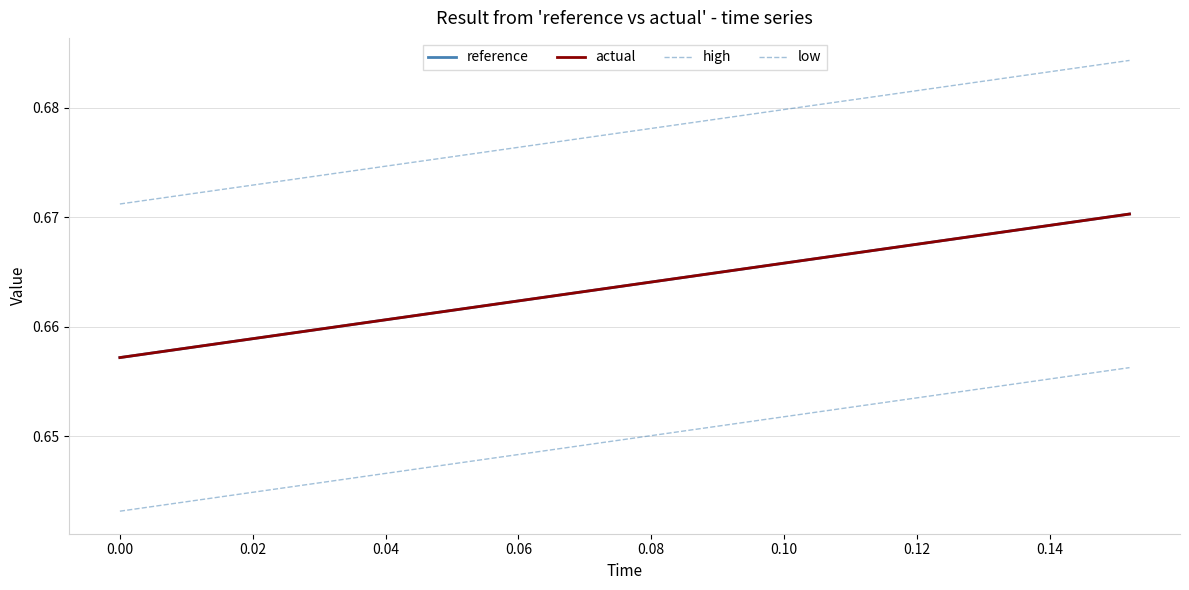

How many lines are shown in the chart?

4